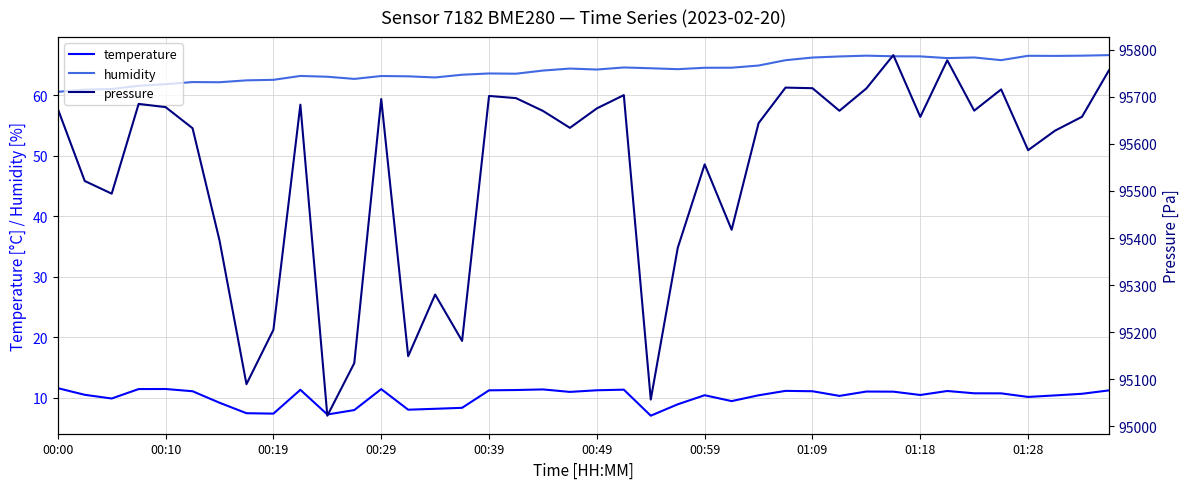

True or false: temperature has more than 2 interior local peaks.

True